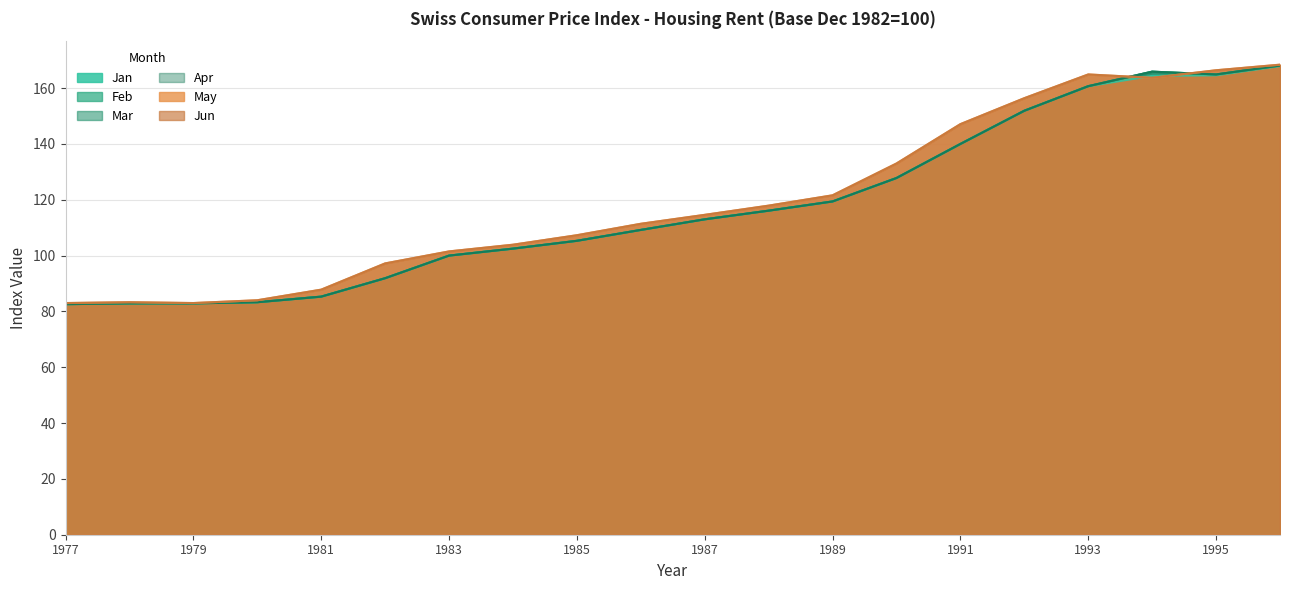

What is the value of the Apr point at the 1st from the left?

82.6